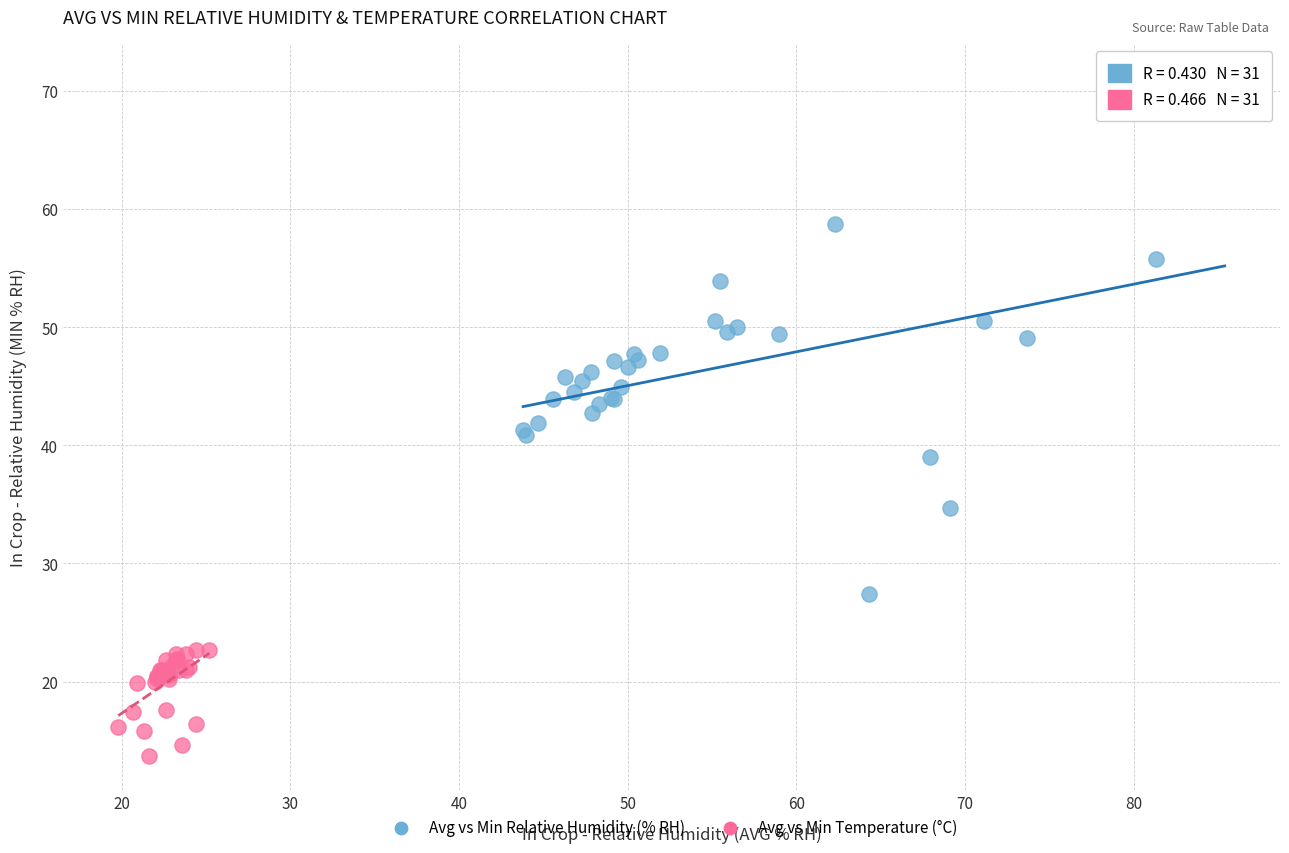

Which series reaches the minimum Y coordinate?

Avg vs Min Temperature (°C)